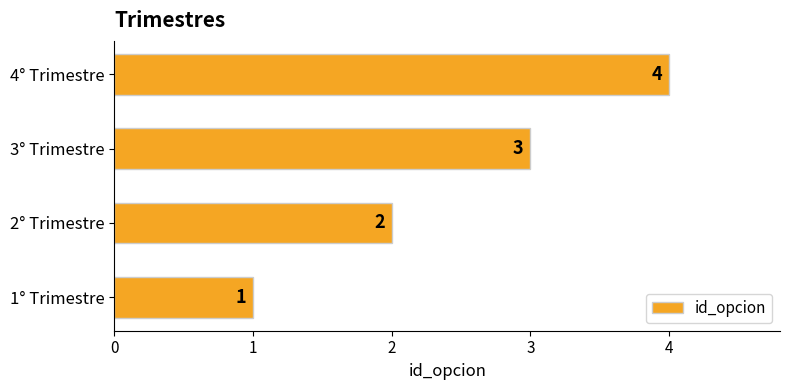

What is the sum of the values at 2° Trimestre and 3° Trimestre?

5